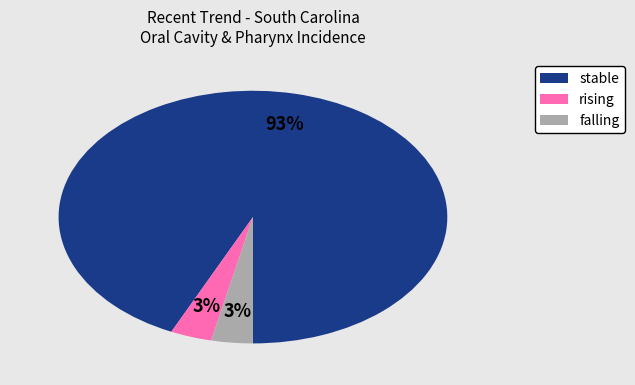

How many slices are in this pie chart?

3